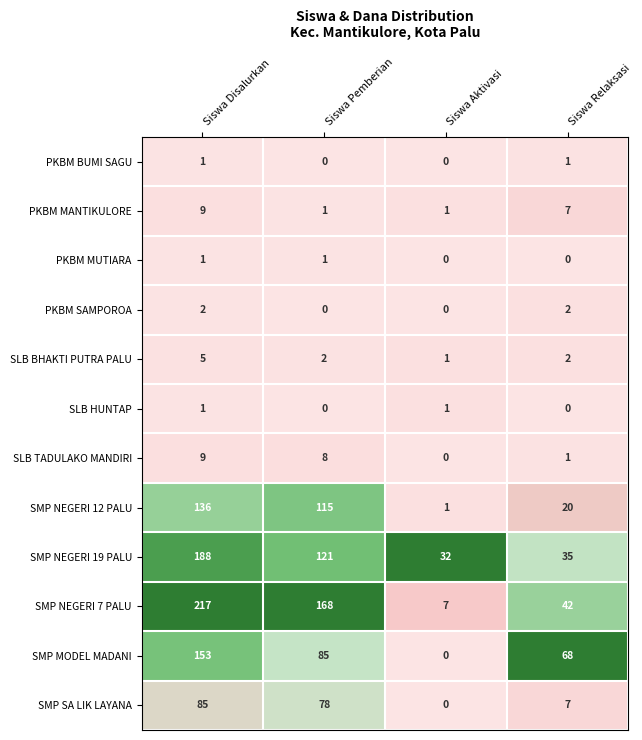

Which series has the largest range (max minus min)?

SMP NEGERI 7 PALU